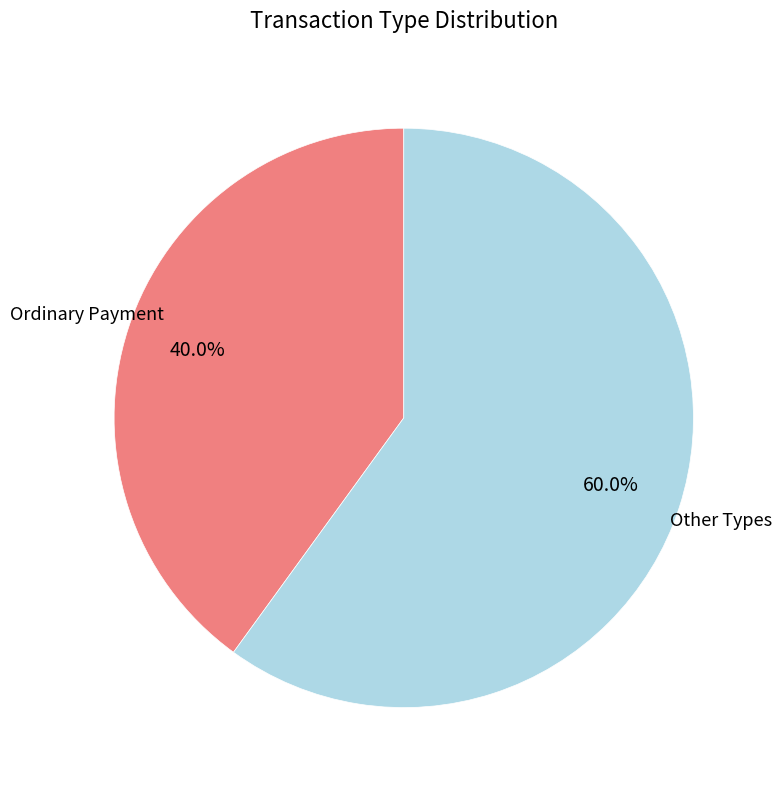

Count the number of slices in the pie.

2